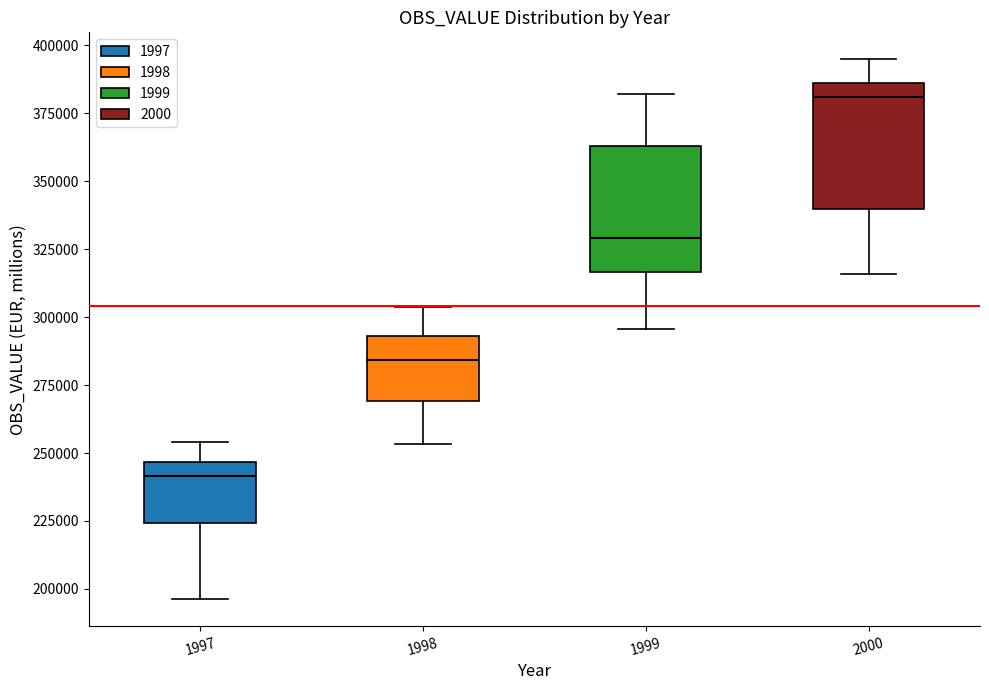

Which box has the highest median line?

2000